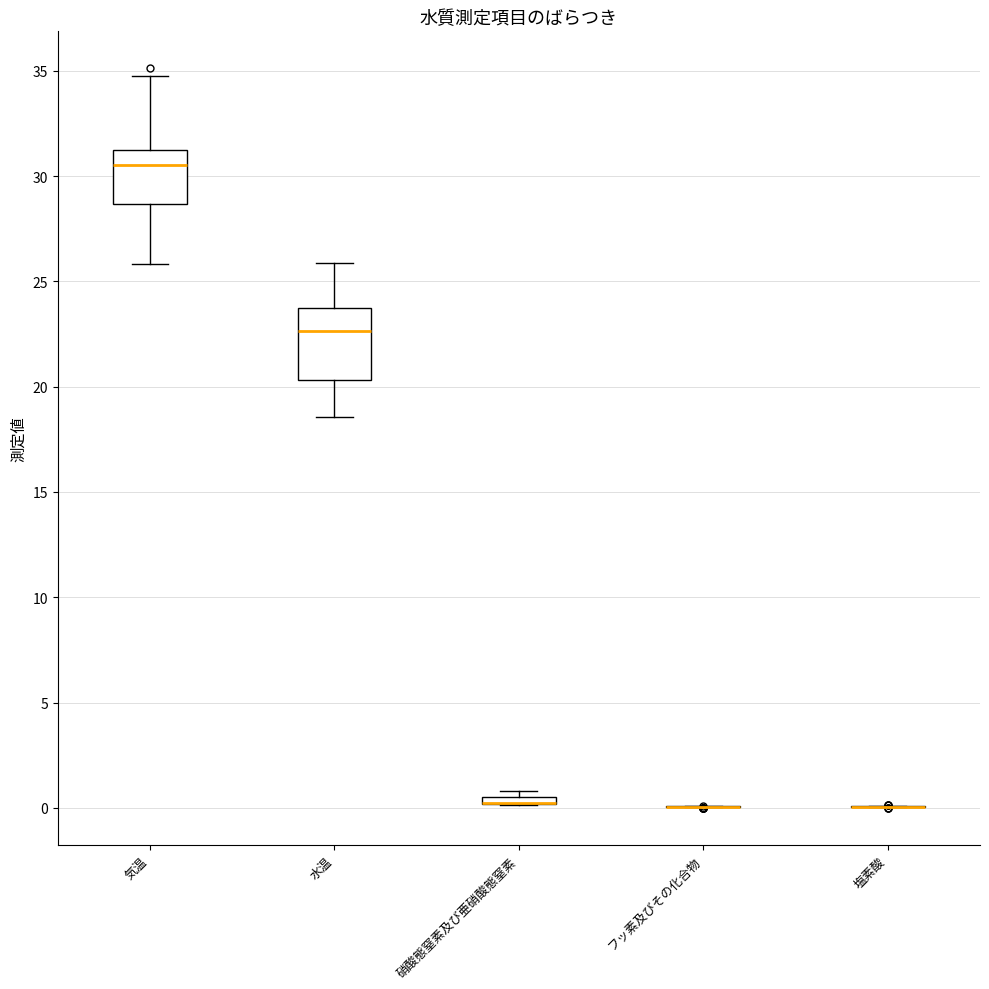

Where does the upper whisker of the box for 気温 end on the y-axis? The values are not printed on the chart, so give them approximately, as read against the axis.

34.5